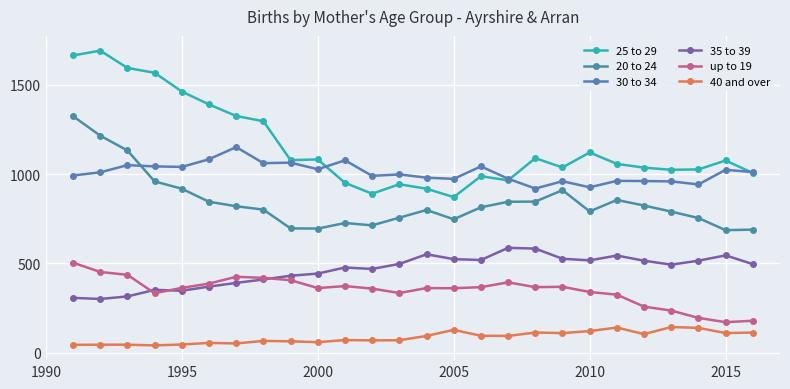

What is the difference between the maximum and minimum values in the 30 to 34 series?

232